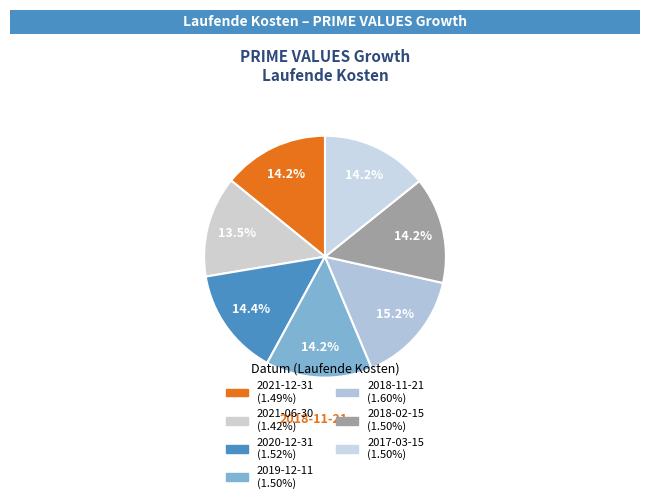

Count the number of slices in the pie.

7